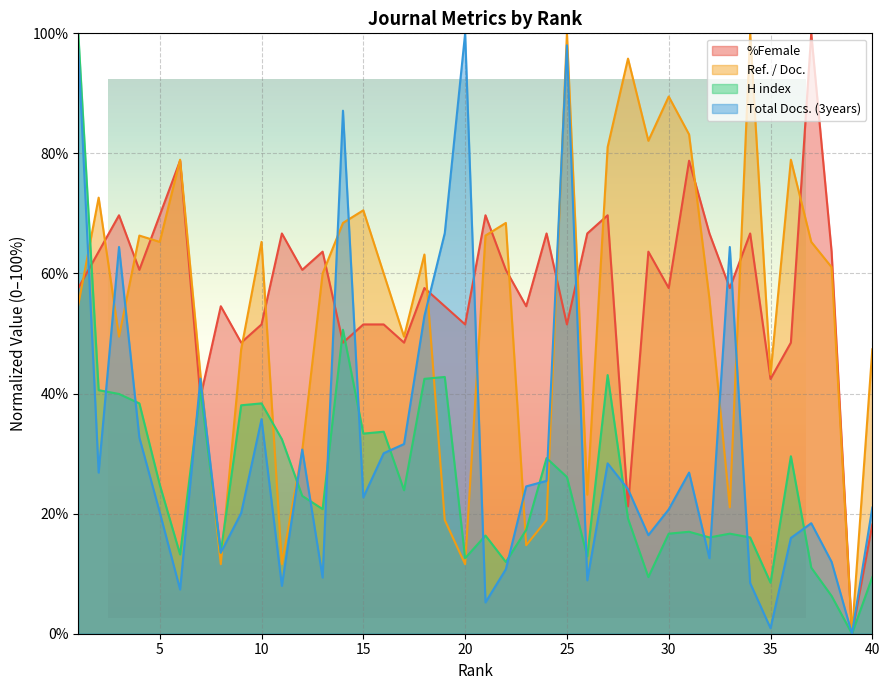

How many lines are shown in the chart?

4